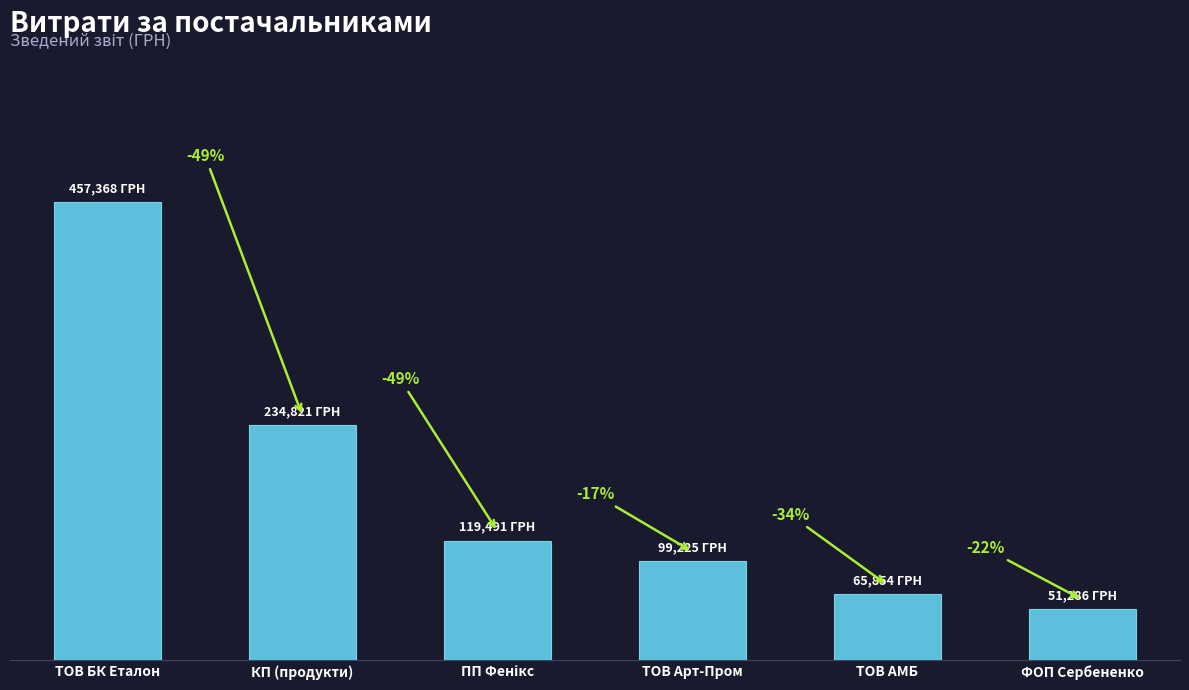

Which label corresponds to the smallest value in the chart?

ФОП Сербененко